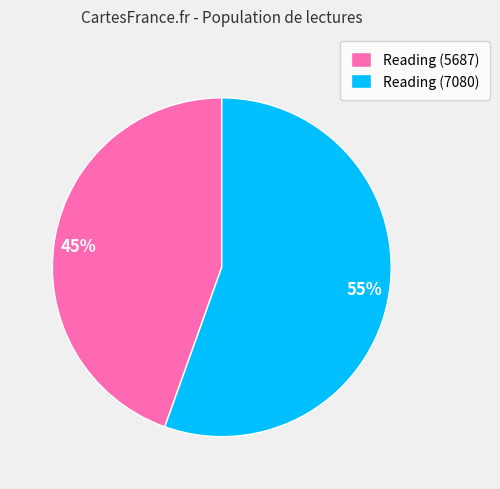

Is the sum of 45% and 55% greater than half?

Yes